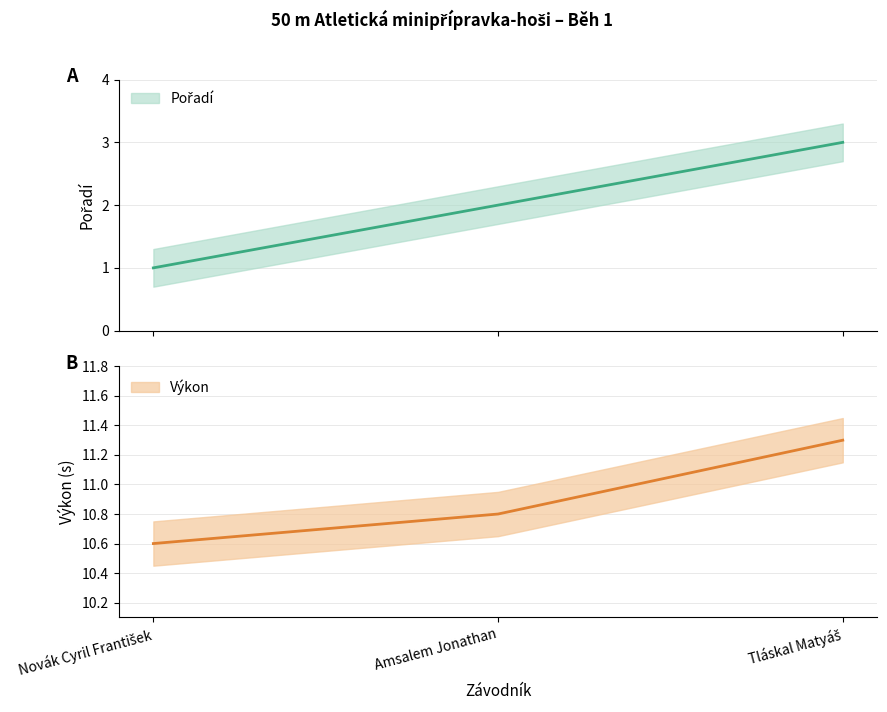

The value of Pořadí at Tláskal Matyáš is 3.0. True or false?

True